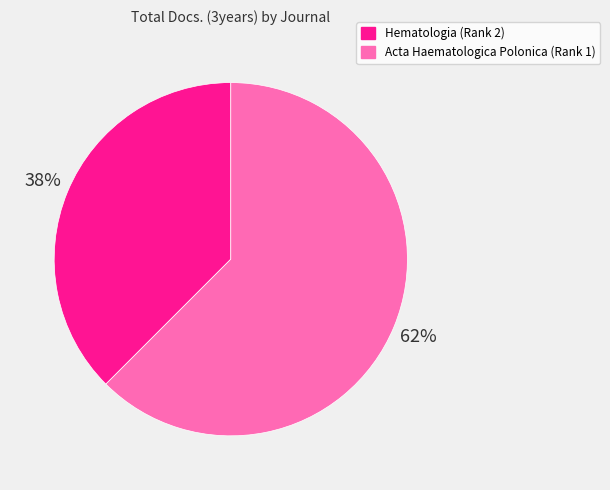

True or false: Hematologia (Rank 2) accounts for 38% of the total.

True